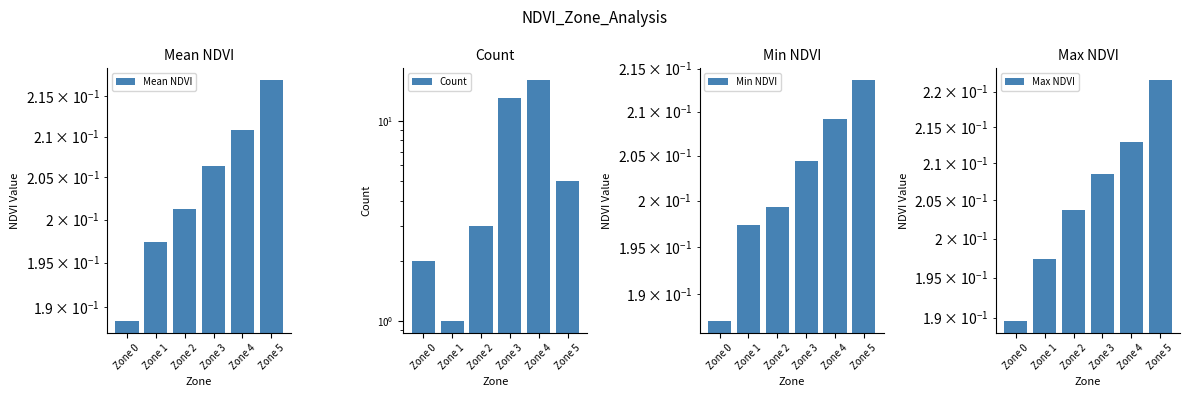

The Max NDVI series shows 0.2 at Zone 2. True or false?

True